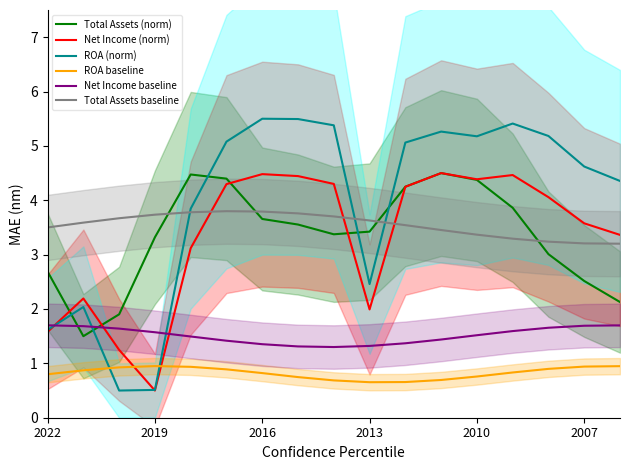

True or false: ROA baseline and Total Assets (norm) intersect in this chart.

False